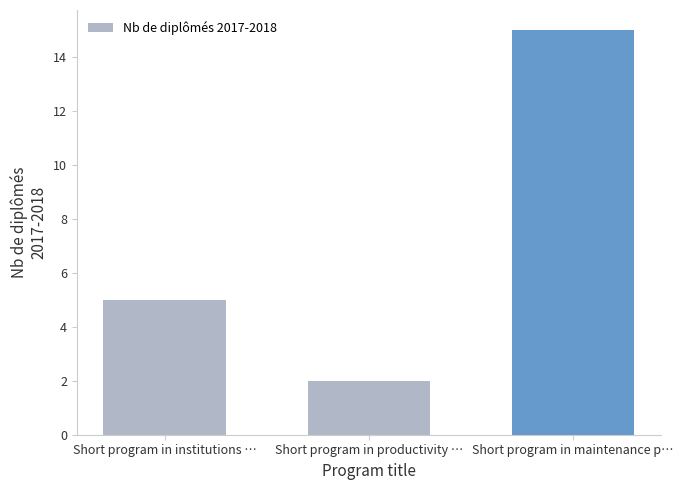

Reading left to right, what are all the values shown in this chart?

5	2	15